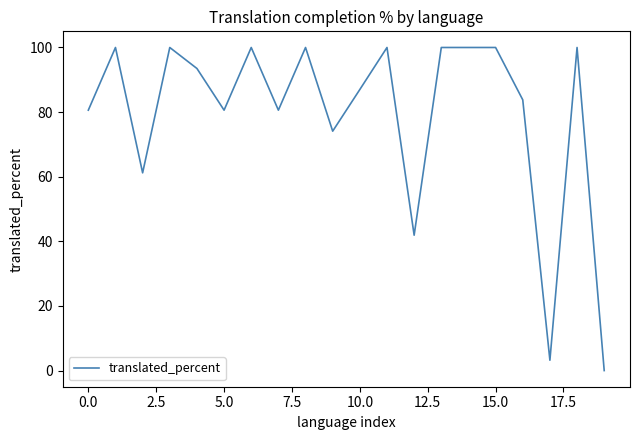

What is the greatest value displayed?

100.0